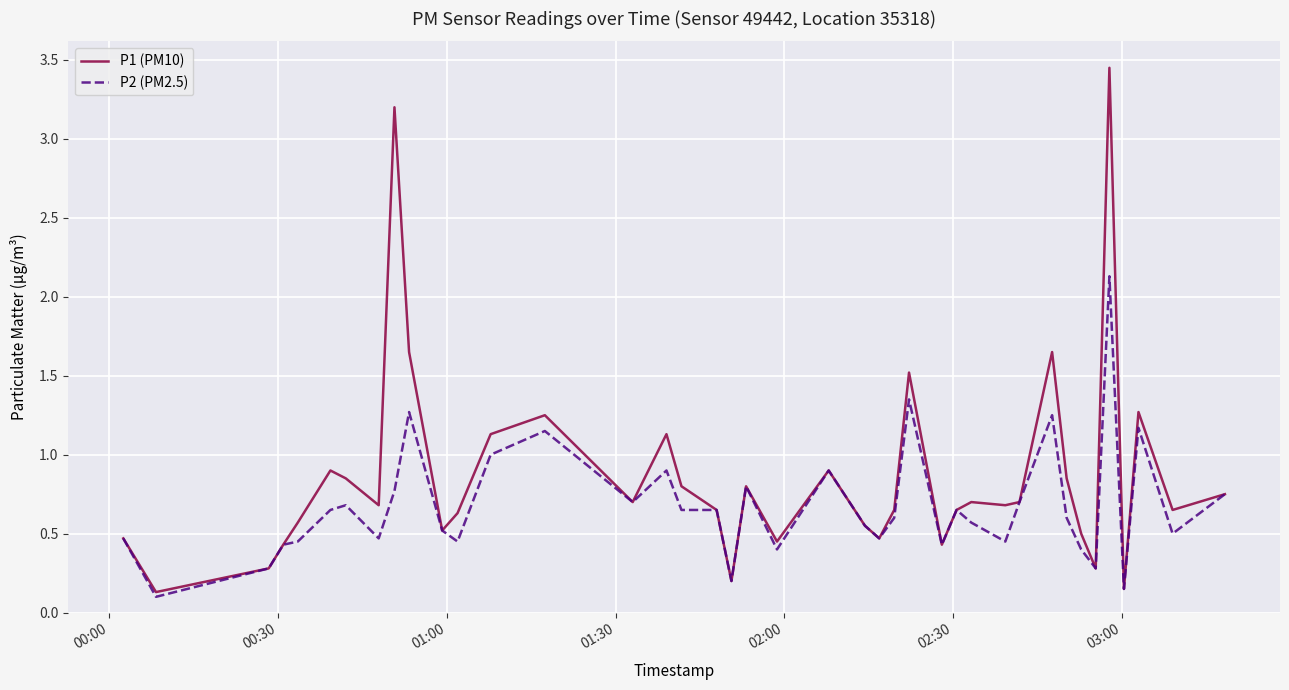

List the series in order of their peak value, lowest first.

P2 (PM2.5), P1 (PM10)